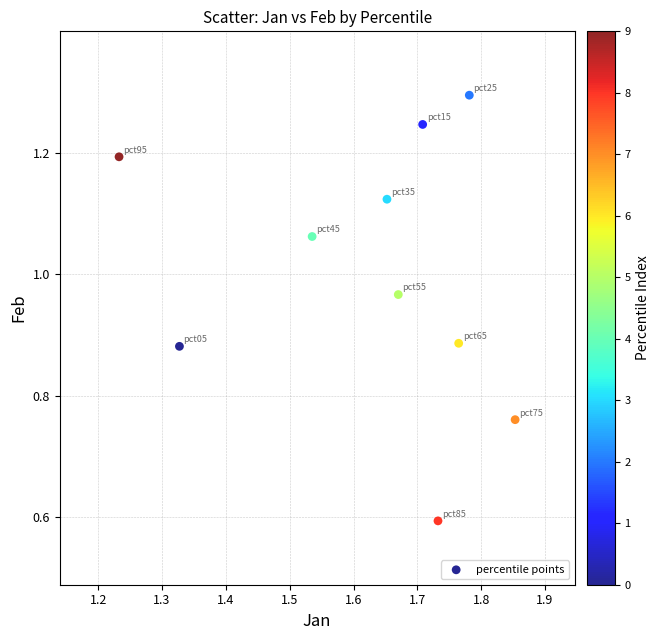

What is the range of Y values (max minus min)?

0.7